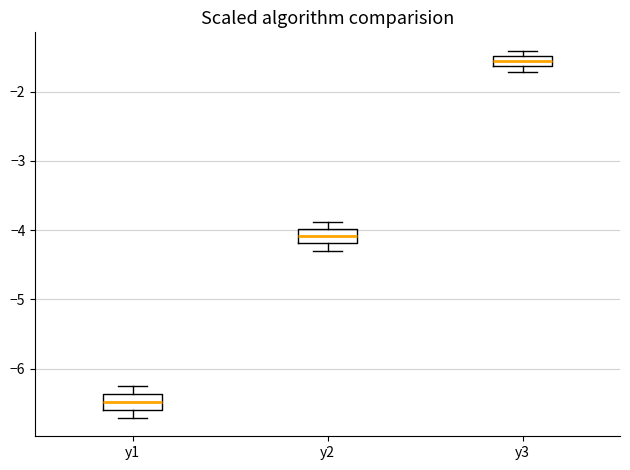

Reading left to right, read every box against the y-axis: the position of its median line, the range the box covers, and the ends of its whiskers. The values are not printed on the chart, so give them approximately, as read against the axis.

y1: median -6.5, box -6.6 to -6.4, whiskers -6.7 to -6.3
y2: median -4.1, box -4.2 to -4.0, whiskers -4.3 to -3.9
y3: median -1.6 (inside the box), box -1.6 to -1.5, whiskers -1.7 to -1.4